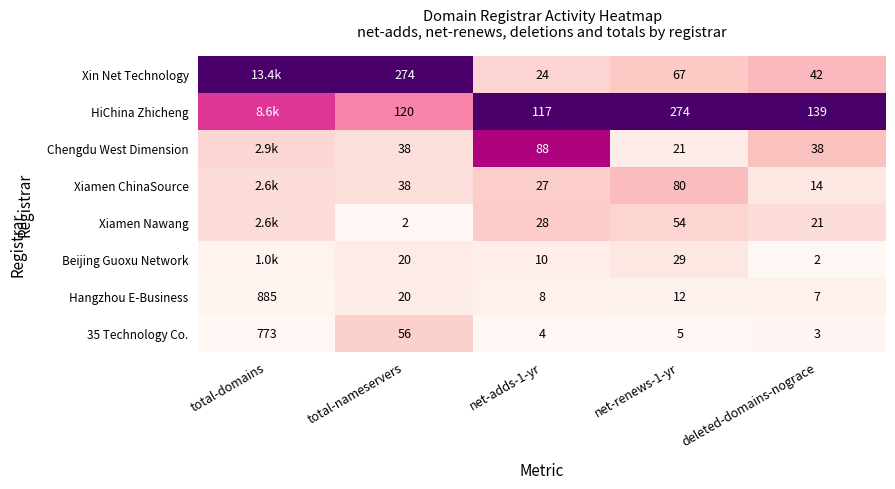

Is the value of Chengdu West Dimension at net-adds-1-yr greater than the value of HiChina Zhicheng at deleted-domains-nograce?

No